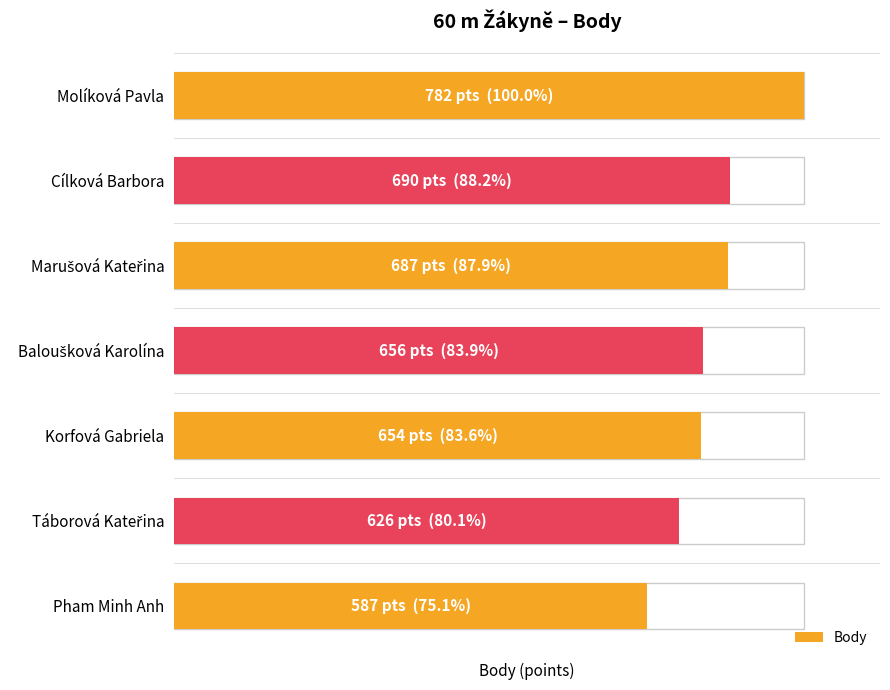

Is it true that the value at Baloušková Karolína is 1079?

False